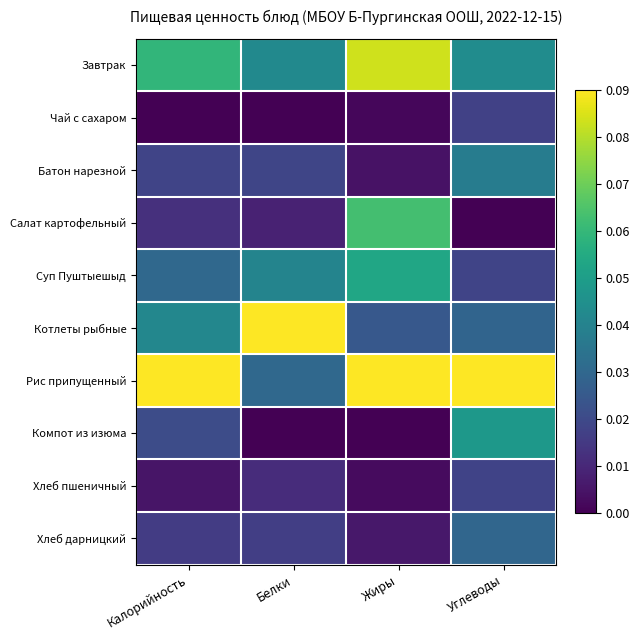

Rank the series at Жиры from highest to lowest value.

Рис припущенный, Завтрак, Салат картофельный, Суп Пуштыешыд, Котлеты рыбные, Хлеб дарницкий, Батон нарезной, Хлеб пшеничный, Чай с сахаром, Компот из изюма